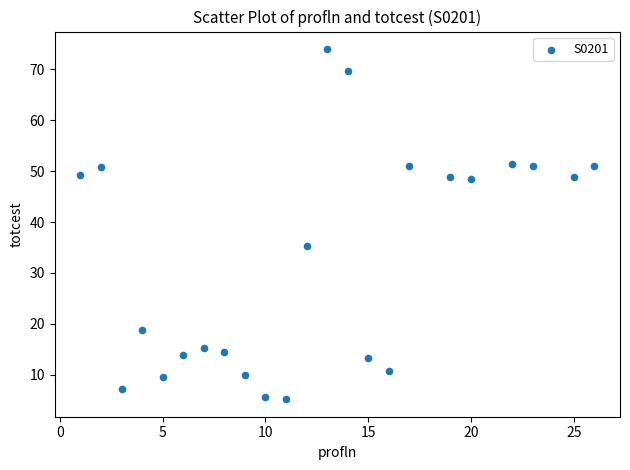

What is the range of Y values (max minus min)?

68.8